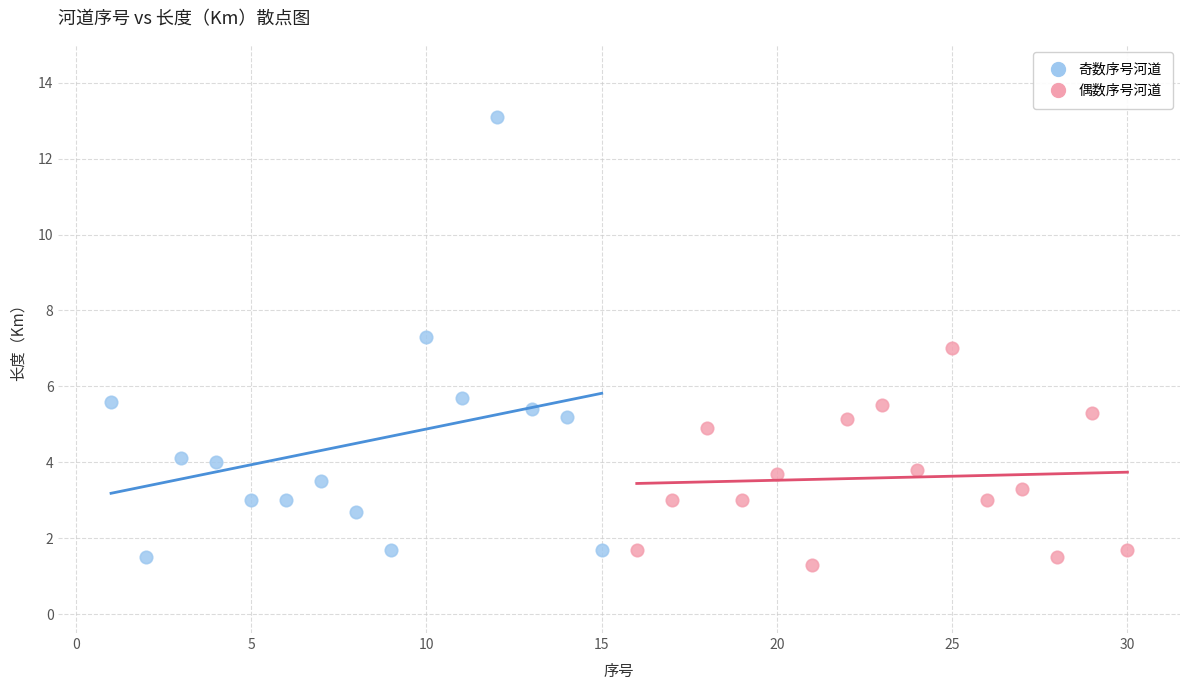

Which series has the largest Y range (max minus min)?

奇数序号河道